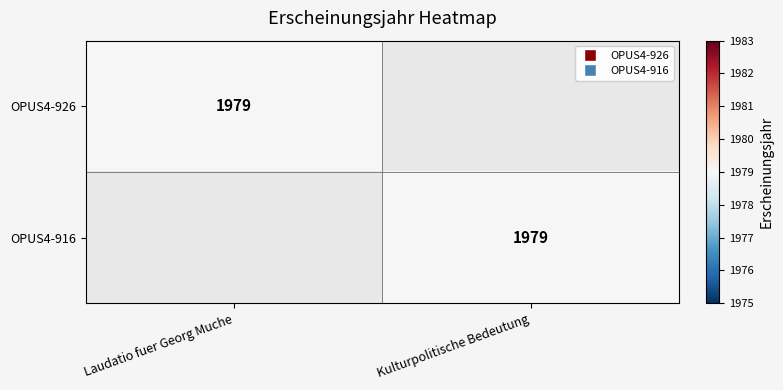

True or false: OPUS4-916 has a value of 1979 at Kulturpolitische Bedeutung.

True